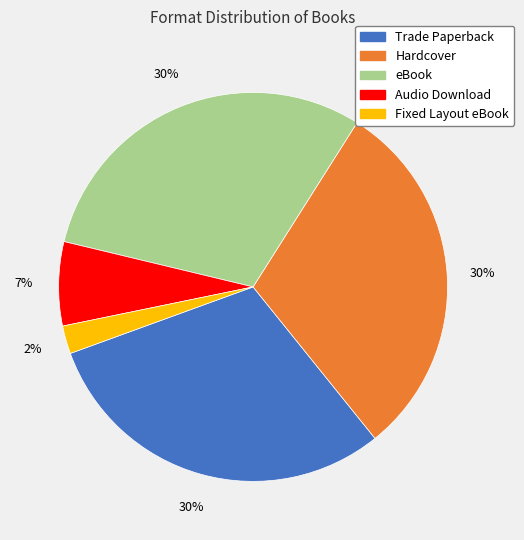

The Hardcover slice represents 23% of the pie. True or false?

False